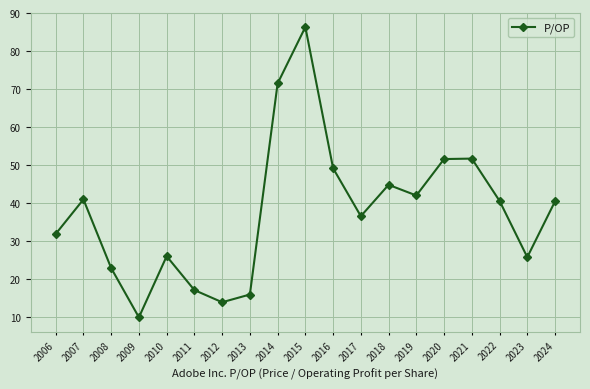

Where is the data nearest to the value 48?

2016